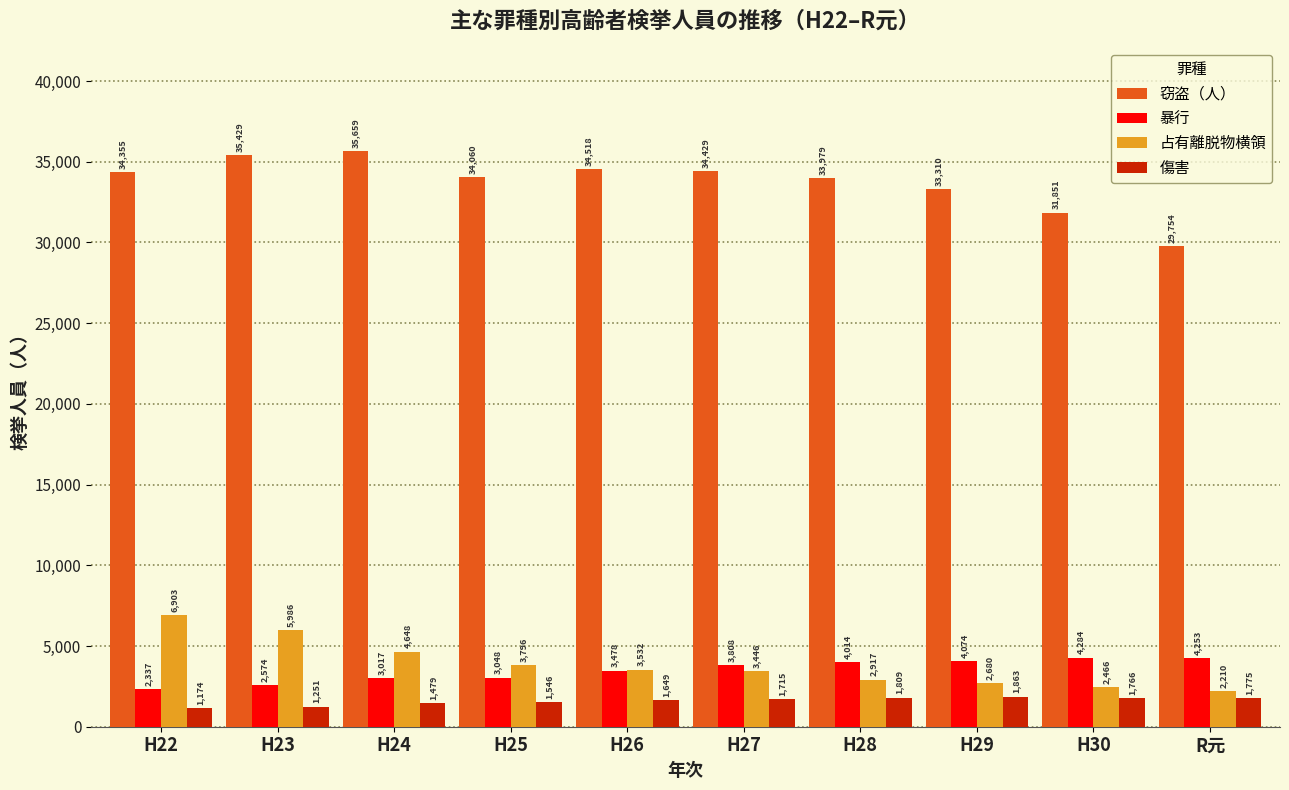

Reading left to right, list all the values displayed in this chart.

窃盗（人）: 34355	35429	35659	34060	34518	34429	33979	33310	31851	29754
暴行: 2337	2574	3017	3048	3478	3808	4014	4074	4284	4253
占有離脱物横領: 6903	5986	4648	3796	3532	3446	2917	2680	2466	2210
傷害: 1174	1251	1479	1546	1649	1715	1809	1863	1766	1775